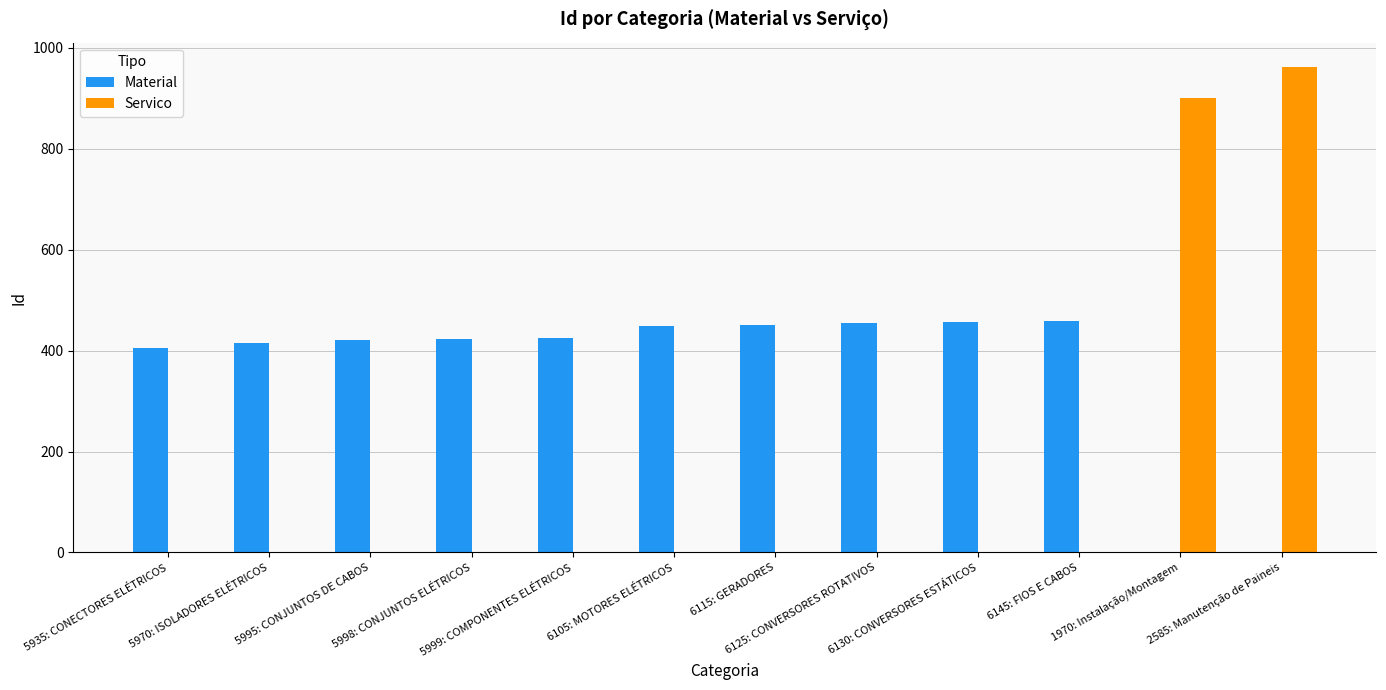

What is the average value?

436